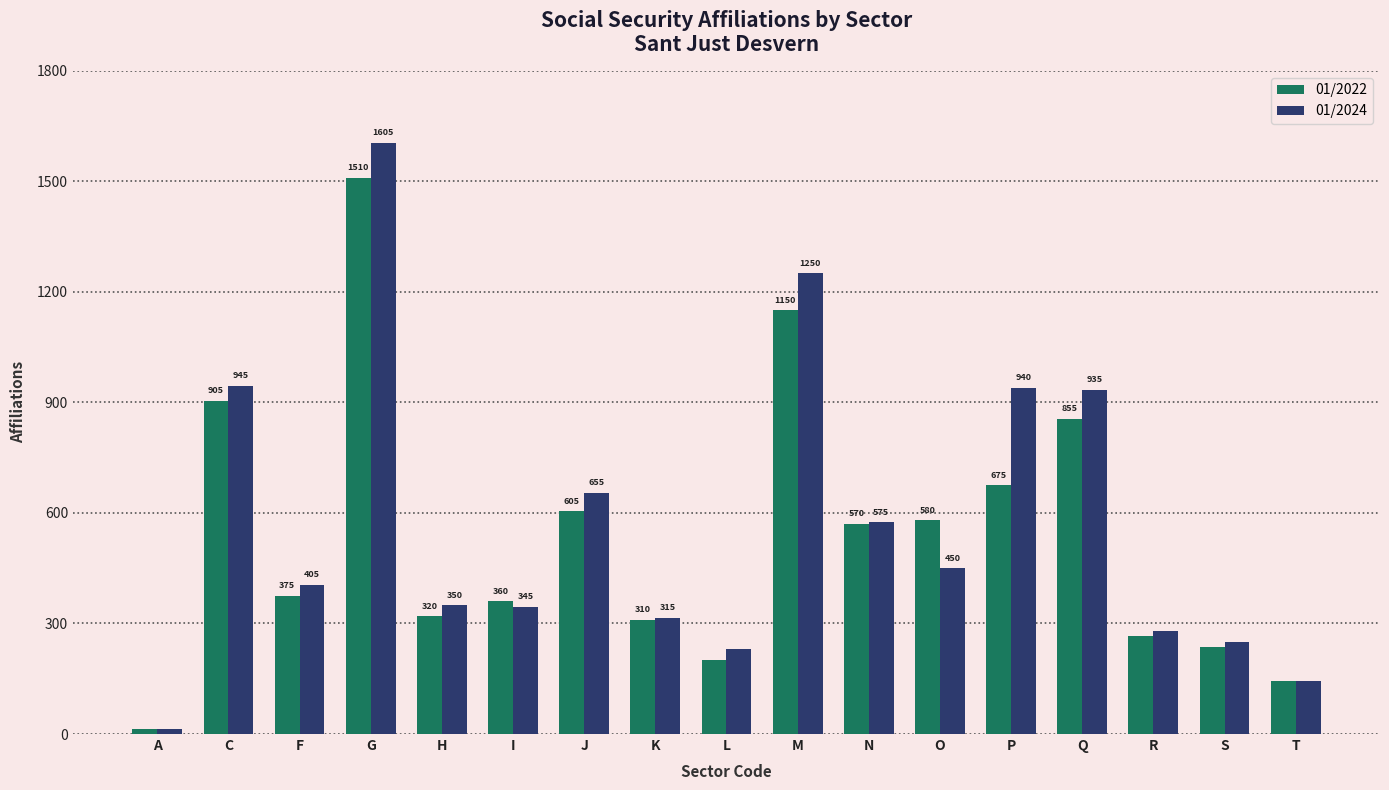

What is the maximum value for 01/2022?

1510